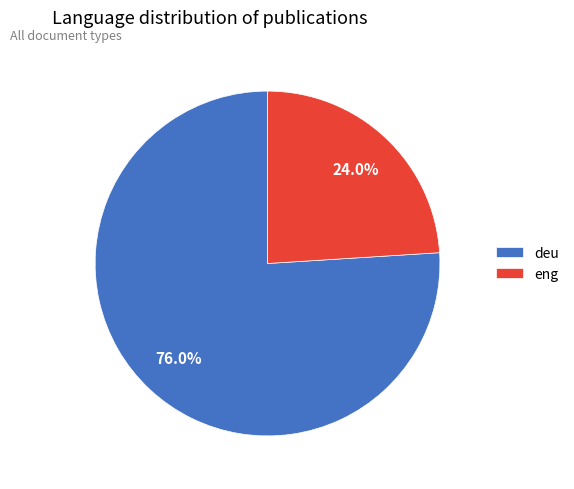

How many slices are in this pie chart?

2